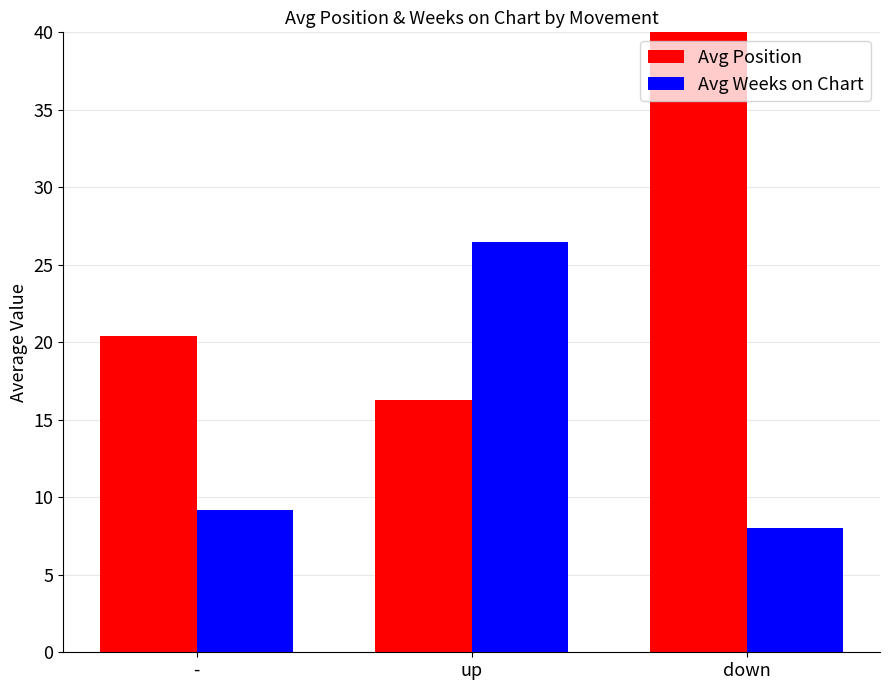

Between - and down, which series saw the biggest shift?

Avg Position